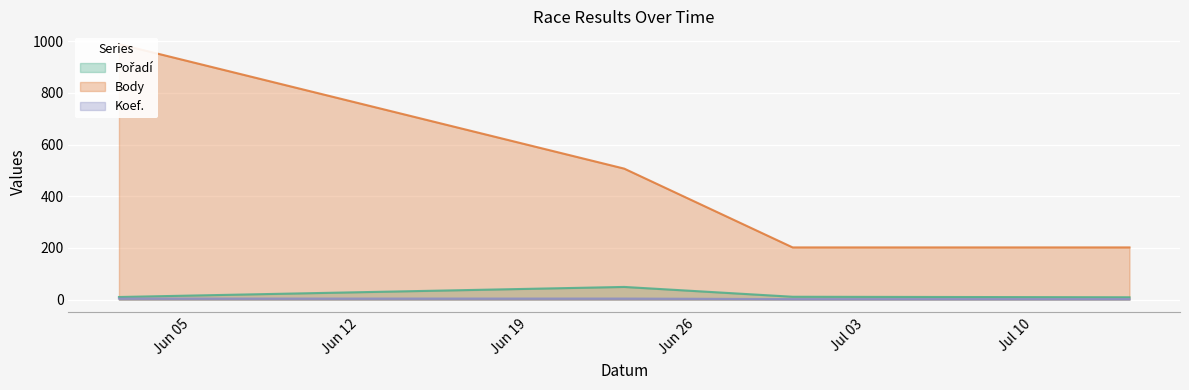

The Body series shows 202 at 2007-07-14. True or false?

True